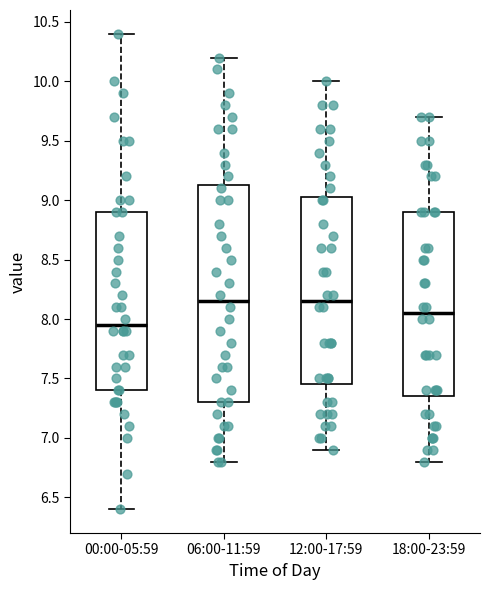

Where is the upper edge of the box for 06:00-11:59 on the y-axis? The values are not printed on the chart, so give them approximately, as read against the axis.

9.15